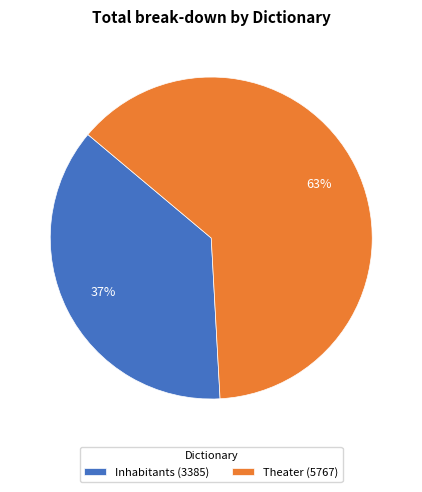

Which slice is the smallest?

Inhabitants